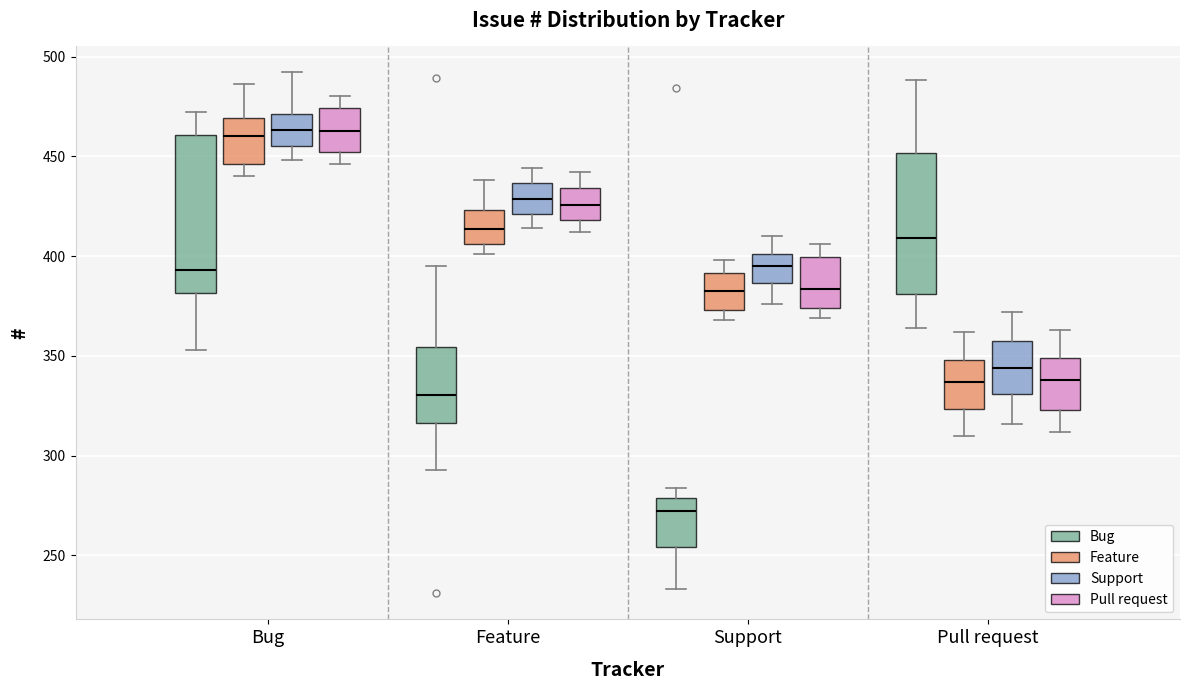

Reading left to right, transcribe this box plot: for each box, give where its median line is, the range the box spans, and where its two whiskers end, as read against the y-axis. The values are not printed on the chart, so give them approximately, as read against the axis.

Bug (Bug): median 395, box 380 to 460, whiskers 355 to 470
Bug (Feature): median 460, box 445 to 470, whiskers 440 to 485
Bug (Support): median 465, box 455 to 470, whiskers 450 to 490
Bug (Pull request): median 465, box 450 to 475, whiskers 445 to 480
Feature (Bug): median 330, box 315 to 355, whiskers 295 to 395
Feature (Feature): median 415, box 405 to 425, whiskers 400 to 440
Feature (Support): median 430, box 420 to 435, whiskers 415 to 445
Feature (Pull request): median 425, box 420 to 435, whiskers 410 to 440
Support (Bug): median 275, box 255 to 280, whiskers 235 to 285
Support (Feature): median 385, box 375 to 390, whiskers 370 to 400
Support (Support): median 395, box 385 to 400, whiskers 375 to 410
Support (Pull request): median 385, box 375 to 400, whiskers 370 to 405
Pull request (Bug): median 410, box 380 to 450, whiskers 365 to 490
Pull request (Feature): median 335, box 325 to 350, whiskers 310 to 360
Pull request (Support): median 345, box 330 to 360, whiskers 315 to 370
Pull request (Pull request): median 340, box 325 to 350, whiskers 310 to 365